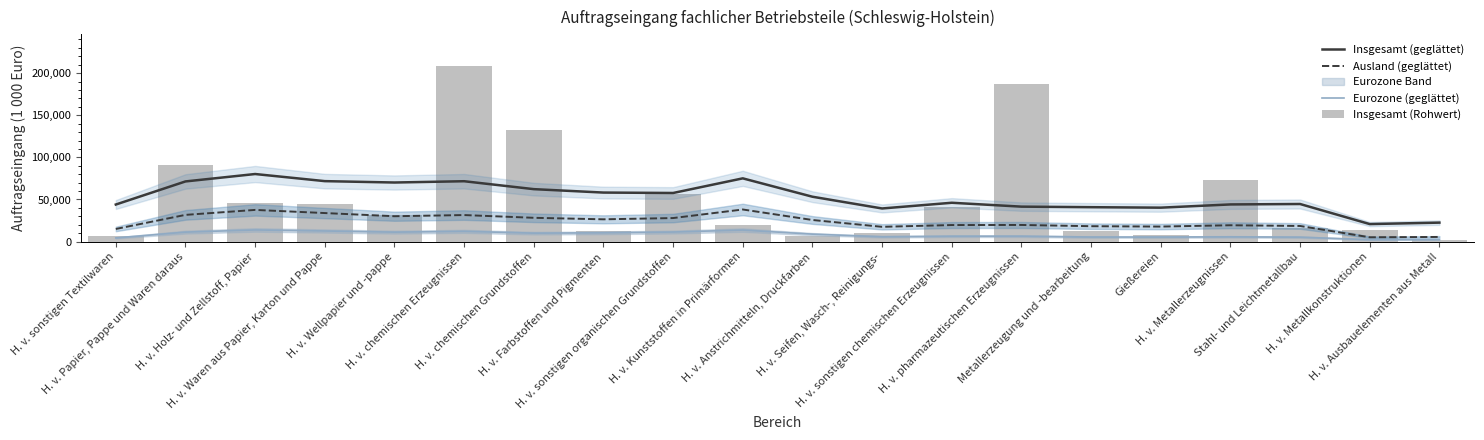

List the labels in order of Insgesamt (geglättet) value, largest first.

H. v. Holz- und Zellstoff, Papier, H. v. Kunststoffen in Primärformen, H. v. Waren aus Papier, Karton und Pappe, H. v. chemischen Erzeugnissen, H. v. Papier, Pappe und Waren daraus, H. v. Wellpapier und -pappe, H. v. chemischen Grundstoffen, H. v. Farbstoffen und Pigmenten, H. v. sonstigen organischen Grundstoffen, H. v. Anstrichmitteln, Druckfarben, H. v. sonstigen chemischen Erzeugnissen, Stahl- und Leichtmetallbau, H. v. Metallerzeugnissen, H. v. sonstigen Textilwaren, H. v. pharmazeutischen Erzeugnissen, Metallerzeugung und -bearbeitung, Gießereien, H. v. Seifen, Wasch-, Reinigungs-, H. v. Ausbauelementen aus Metall, H. v. Metallkonstruktionen